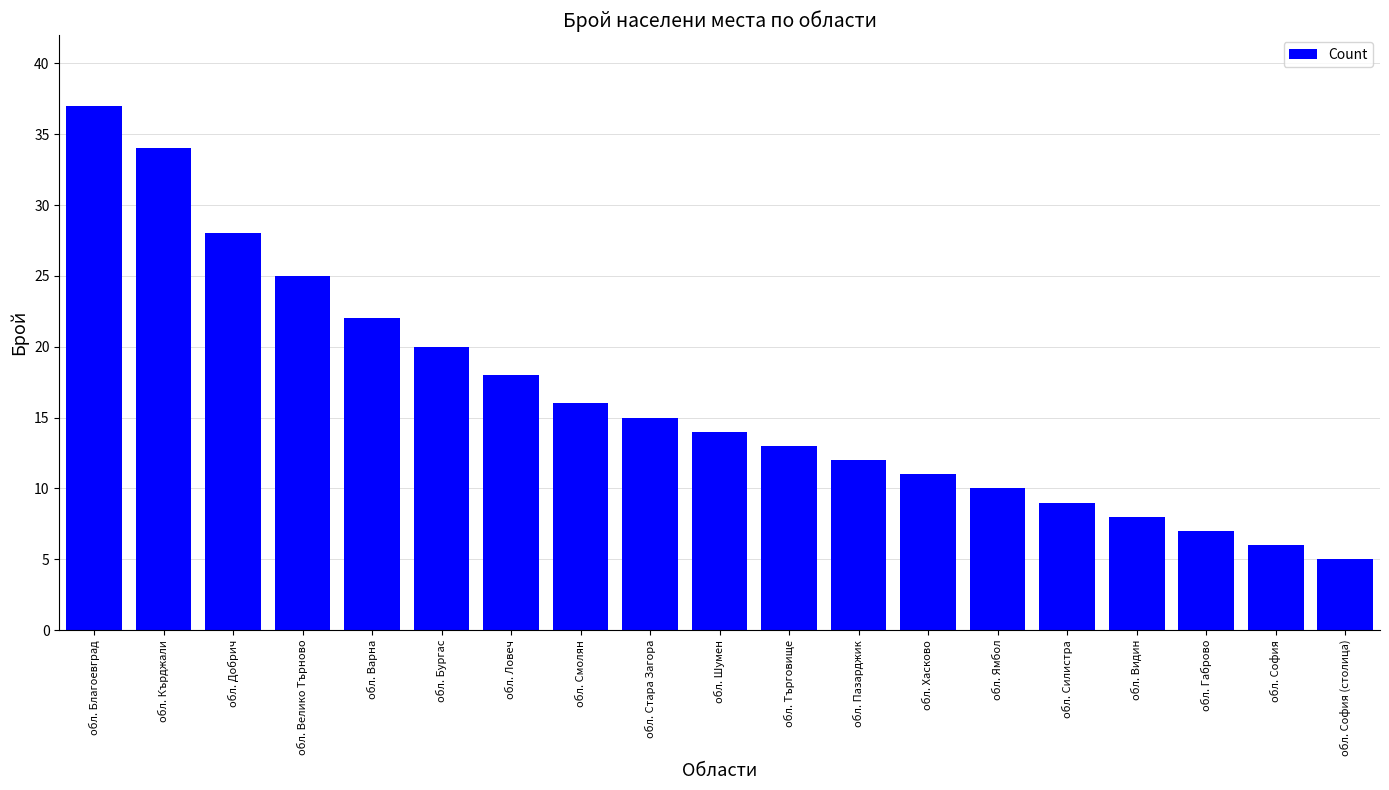

At which label does the data first exceed 14?

обл. Благоевград